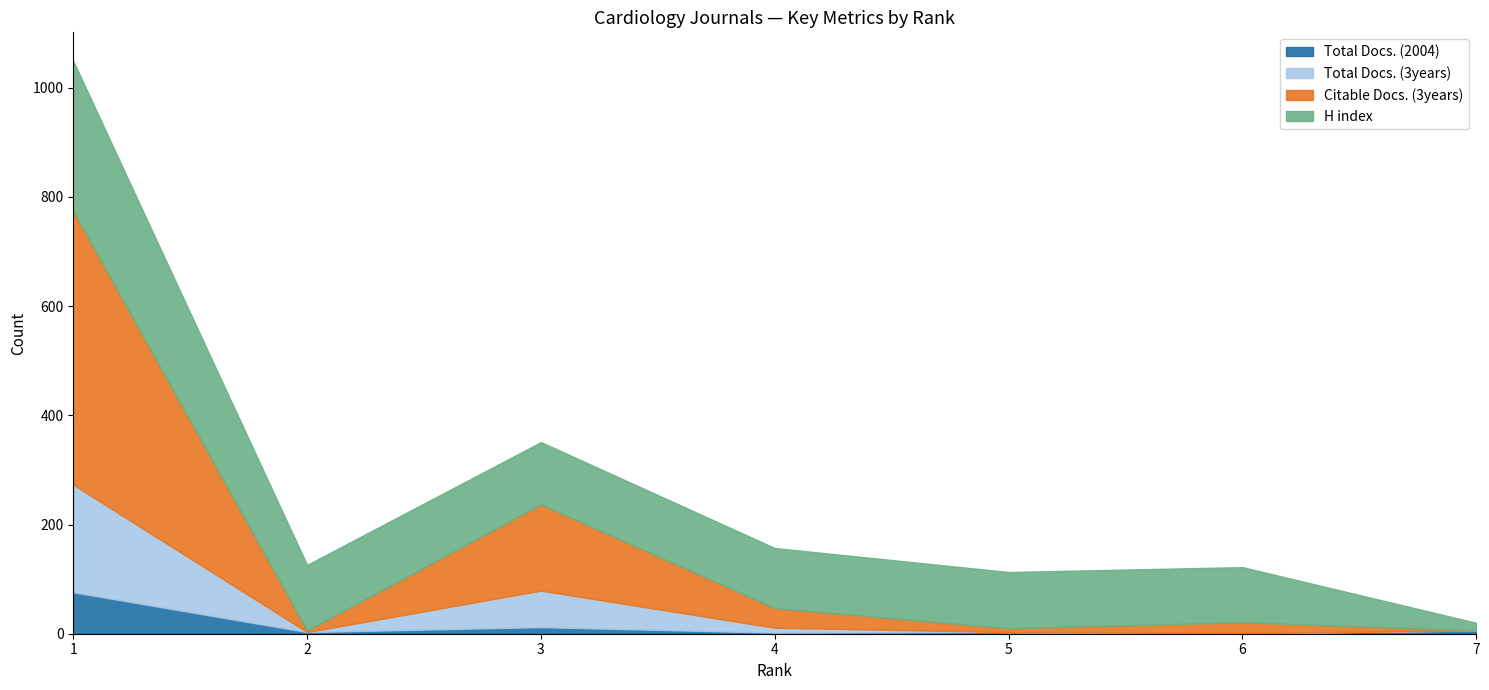

Which category has the lowest value in the Total Docs. (3years) series?

2